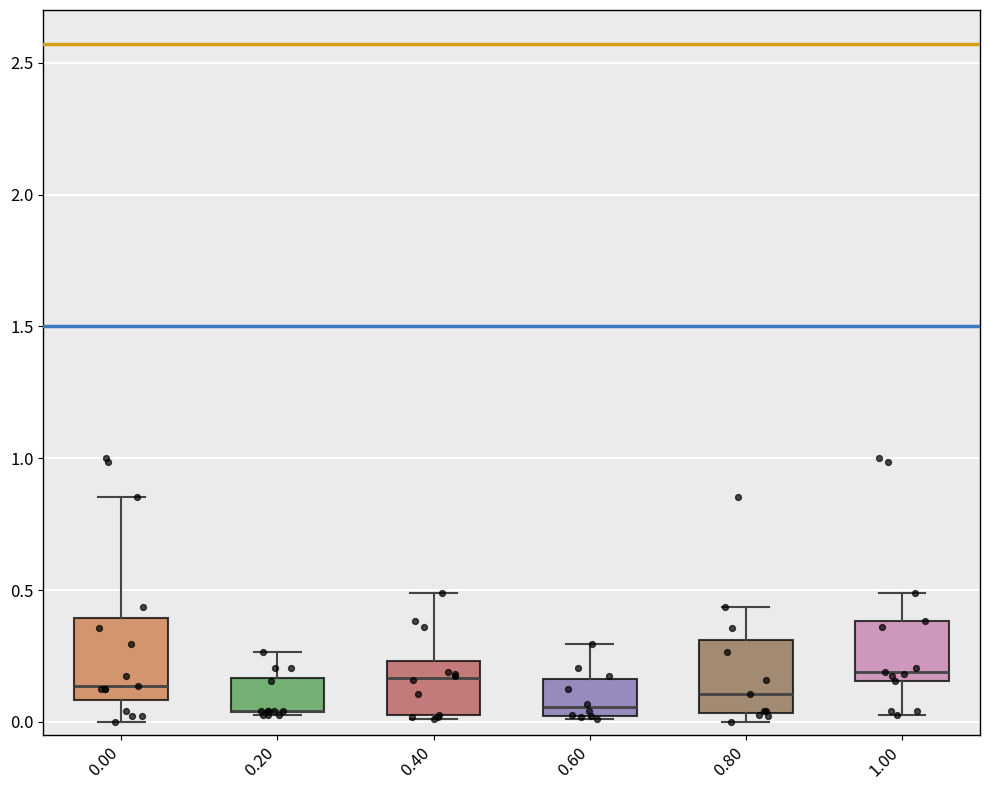

Where does the median line of the box at x = 0.80 sit on the y-axis? The values are not printed on the chart, so give them approximately, as read against the axis.

0.10